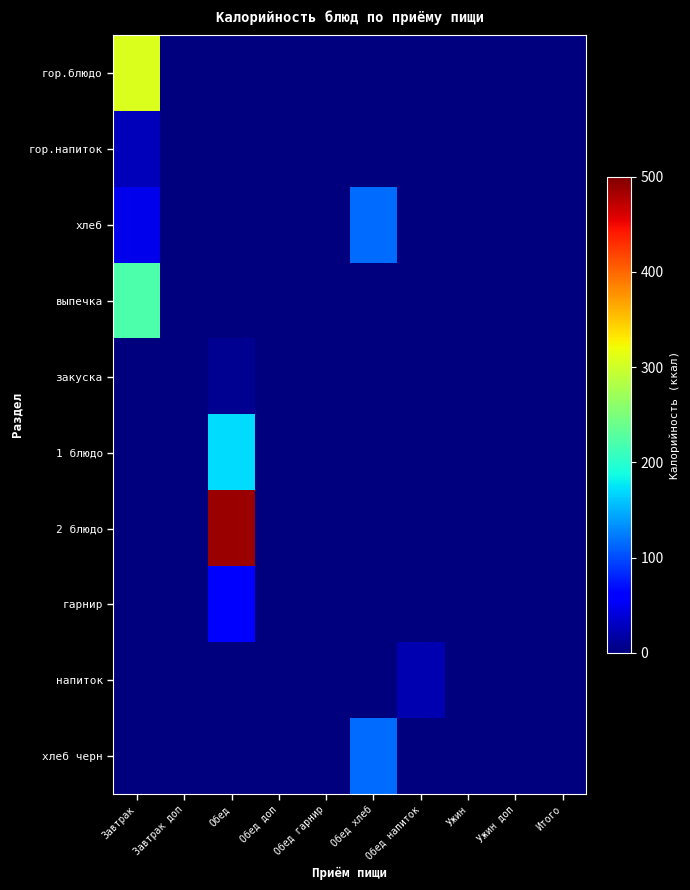

Reading left to right, list all the values displayed in this chart.

гор.блюдо: Завтрак=306.8	Завтрак доп=0.0	Обед=0.0	Обед доп=0.0	Обед гарнир=0.0	Обед хлеб=0.0	Обед напиток=0.0	Ужин=0.0	Ужин доп=0.0	Итого=0.0
гор.напиток: Завтрак=26.7	Завтрак доп=0.0	Обед=0.0	Обед доп=0.0	Обед гарнир=0.0	Обед хлеб=0.0	Обед напиток=0.0	Ужин=0.0	Ужин доп=0.0	Итого=0.0
хлеб: Завтрак=46.9	Завтрак доп=0.0	Обед=0.0	Обед доп=0.0	Обед гарнир=0.0	Обед хлеб=117.0	Обед напиток=0.0	Ужин=0.0	Ужин доп=0.0	Итого=0.0
выпечка: Завтрак=220.8	Завтрак доп=0.0	Обед=0.0	Обед доп=0.0	Обед гарнир=0.0	Обед хлеб=0.0	Обед напиток=0.0	Ужин=0.0	Ужин доп=0.0	Итого=0.0
закуска: Завтрак=0.0	Завтрак доп=0.0	Обед=9.7	Обед доп=0.0	Обед гарнир=0.0	Обед хлеб=0.0	Обед напиток=0.0	Ужин=0.0	Ужин доп=0.0	Итого=0.0
1 блюдо: Завтрак=0.0	Завтрак доп=0.0	Обед=170.0	Обед доп=0.0	Обед гарнир=0.0	Обед хлеб=0.0	Обед напиток=0.0	Ужин=0.0	Ужин доп=0.0	Итого=0.0
2 блюдо: Завтрак=0.0	Завтрак доп=0.0	Обед=486.5	Обед доп=0.0	Обед гарнир=0.0	Обед хлеб=0.0	Обед напиток=0.0	Ужин=0.0	Ужин доп=0.0	Итого=0.0
гарнир: Завтрак=0.0	Завтрак доп=0.0	Обед=59.0	Обед доп=0.0	Обед гарнир=0.0	Обед хлеб=0.0	Обед напиток=0.0	Ужин=0.0	Ужин доп=0.0	Итого=0.0
напиток: Завтрак=0.0	Завтрак доп=0.0	Обед=0.0	Обед доп=0.0	Обед гарнир=0.0	Обед хлеб=0.0	Обед напиток=23.3	Ужин=0.0	Ужин доп=0.0	Итого=0.0
хлеб черн: Завтрак=0.0	Завтрак доп=0.0	Обед=0.0	Обед доп=0.0	Обед гарнир=0.0	Обед хлеб=117.0	Обед напиток=0.0	Ужин=0.0	Ужин доп=0.0	Итого=0.0